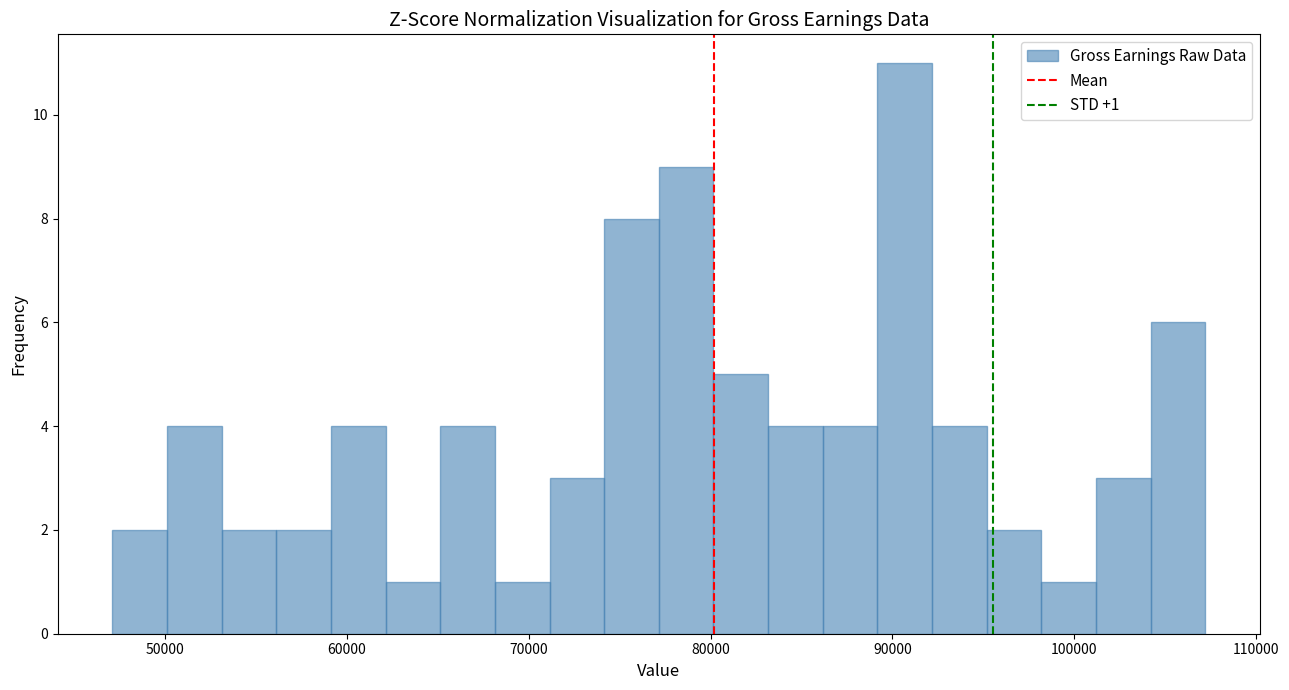

Around what value on the x-axis is the tallest bar? Give the approximate position of its centre, as read against the axis.

91000